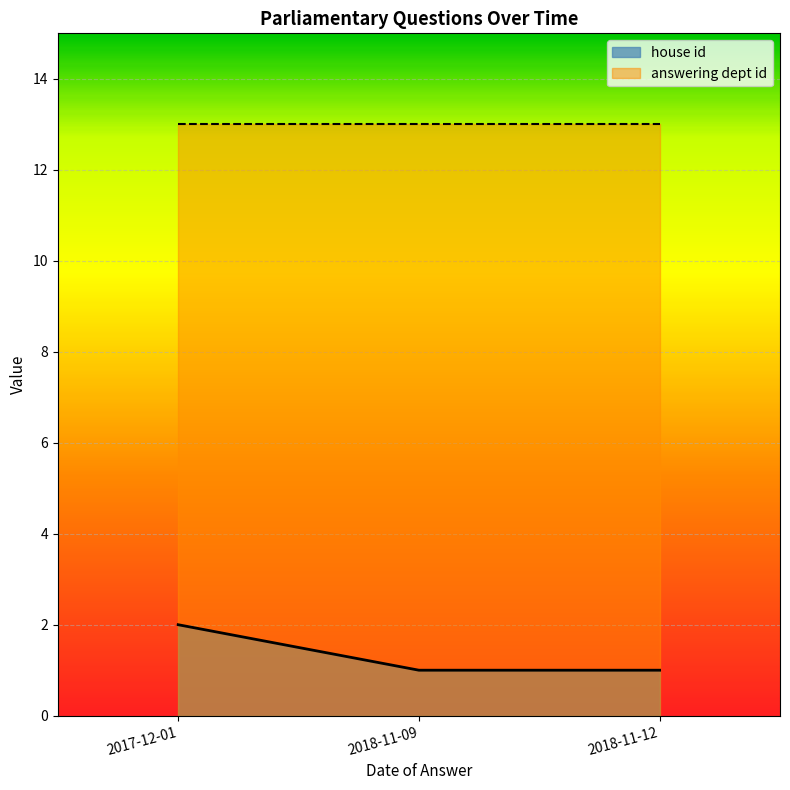

What position from the left is 2018-11-09?

2